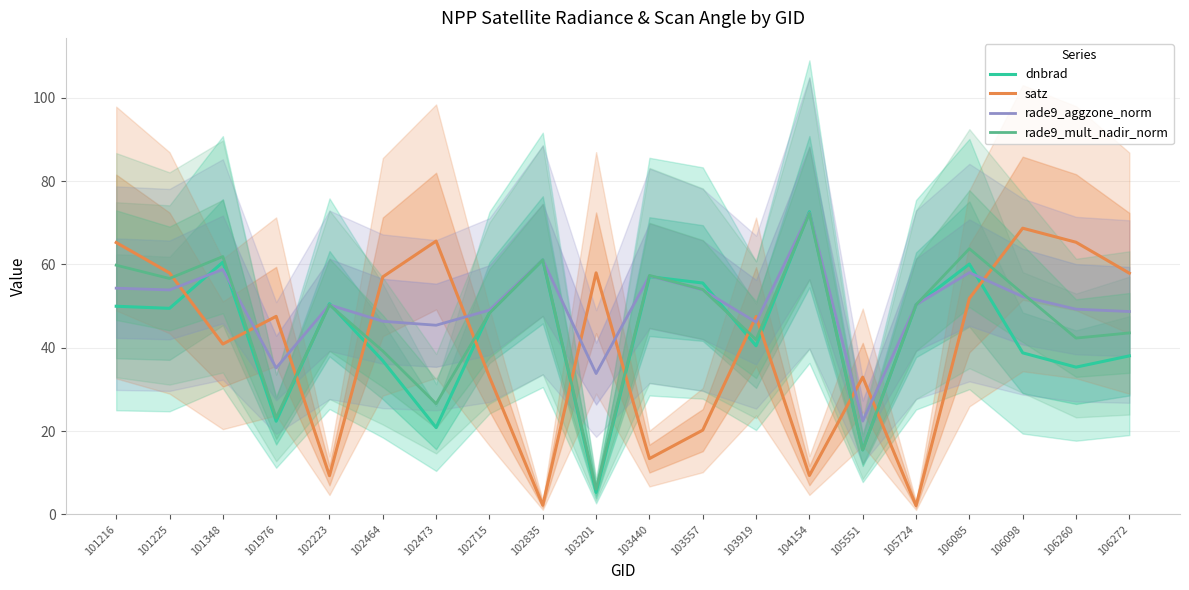

What is the difference between the rade9_mult_nadir_norm values at 106085 and 106272?

20.2